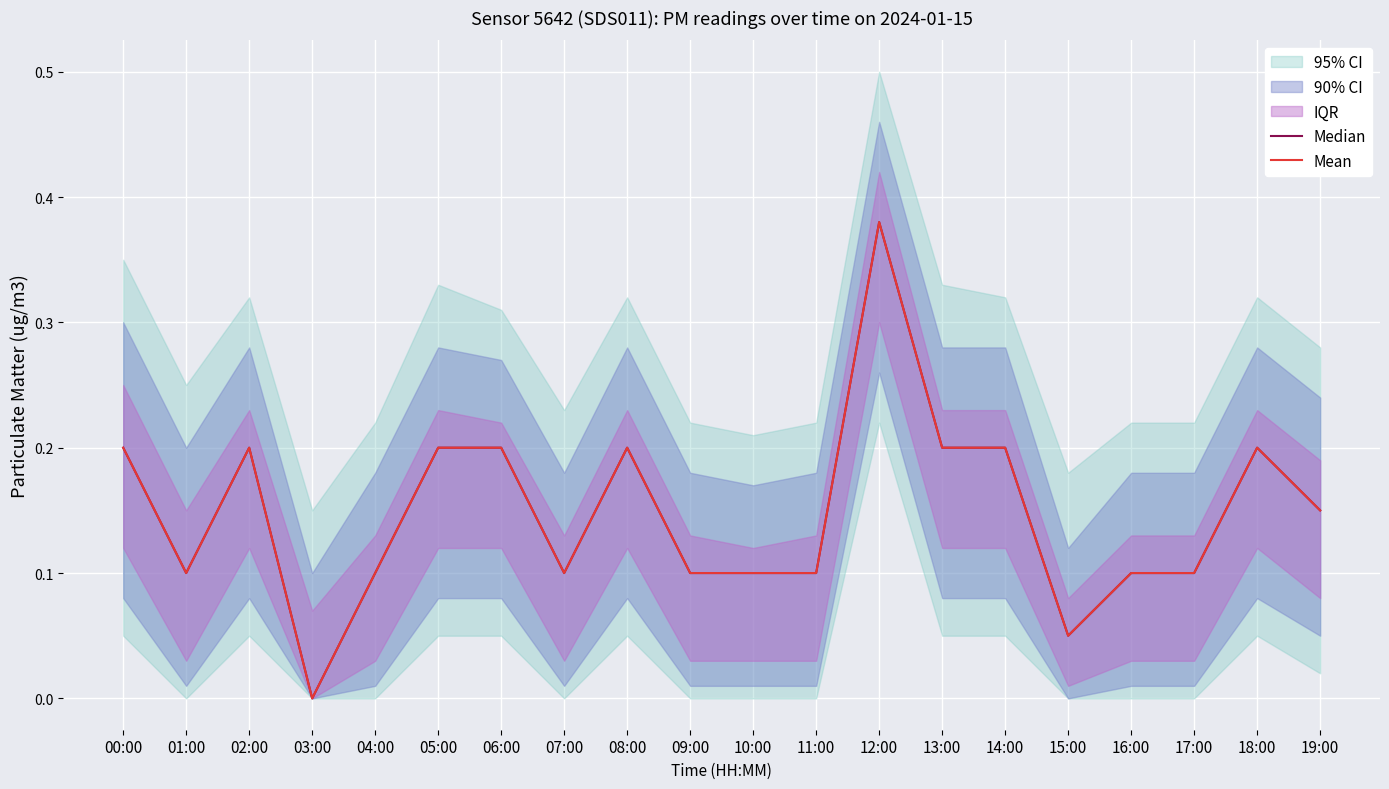

How many values in Median are above zero?

19